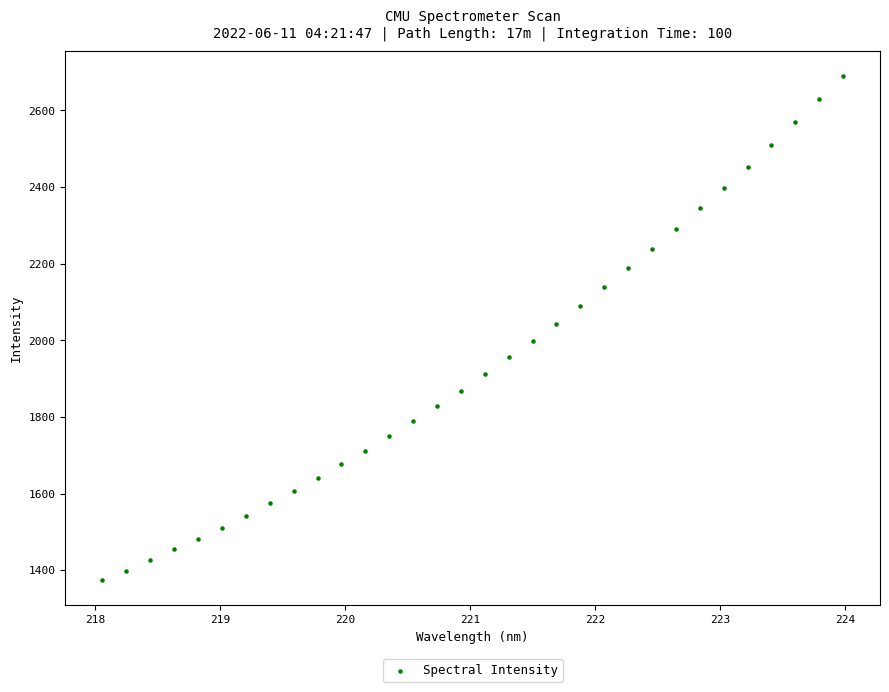

What is the range of X values (max minus min)?

5.9